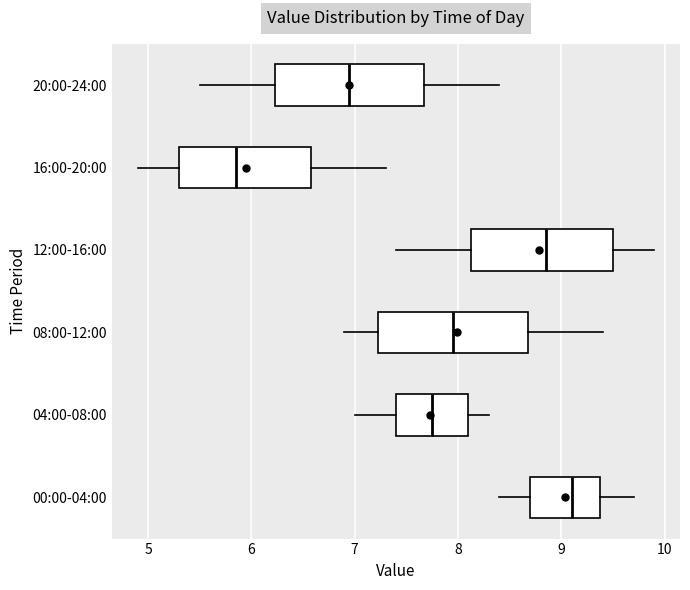

Reading bottom to top, transcribe this box plot: for each box, give where its median line is, the range the box spans, and where its two whiskers end, as read against the x-axis. The values are not printed on the chart, so give them approximately, as read against the axis.

00:00-04:00: median 9.1, box 8.7 to 9.4, whiskers 8.4 to 9.7
04:00-08:00: median 7.8, box 7.4 to 8.1, whiskers 7.0 to 8.3
08:00-12:00: median 8.0, box 7.2 to 8.7, whiskers 6.9 to 9.4
12:00-16:00: median 8.9, box 8.1 to 9.5, whiskers 7.4 to 9.9
16:00-20:00: median 5.9, box 5.3 to 6.6, whiskers 4.9 to 7.3
20:00-24:00: median 7.0, box 6.2 to 7.7, whiskers 5.5 to 8.4